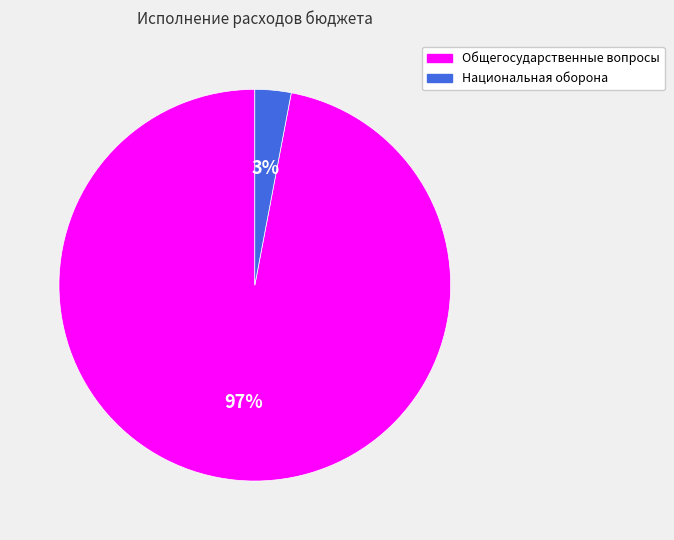

Do Общегосударственные вопросы and Национальная оборона together represent more than half of the pie?

Yes